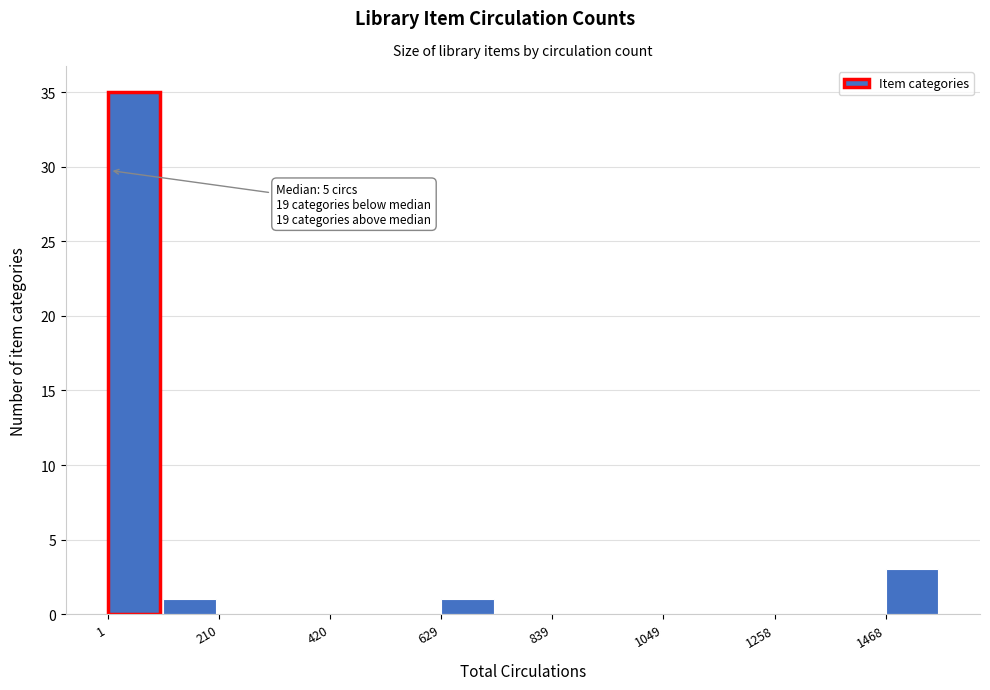

Read against the x-axis, roughly where is the centre of the tallest bar?

50